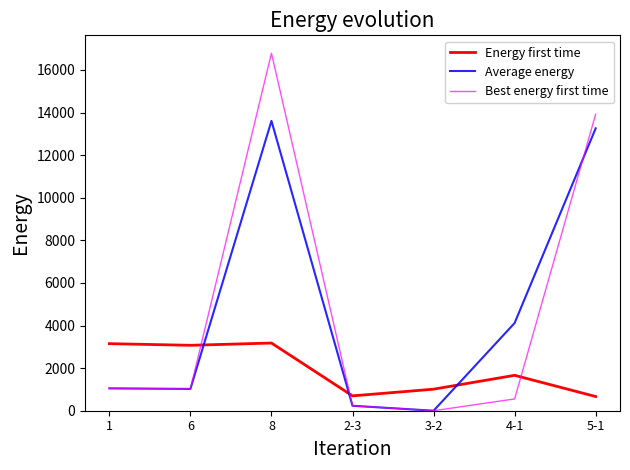

Where is Average energy nearest to the value 6804?

4-1